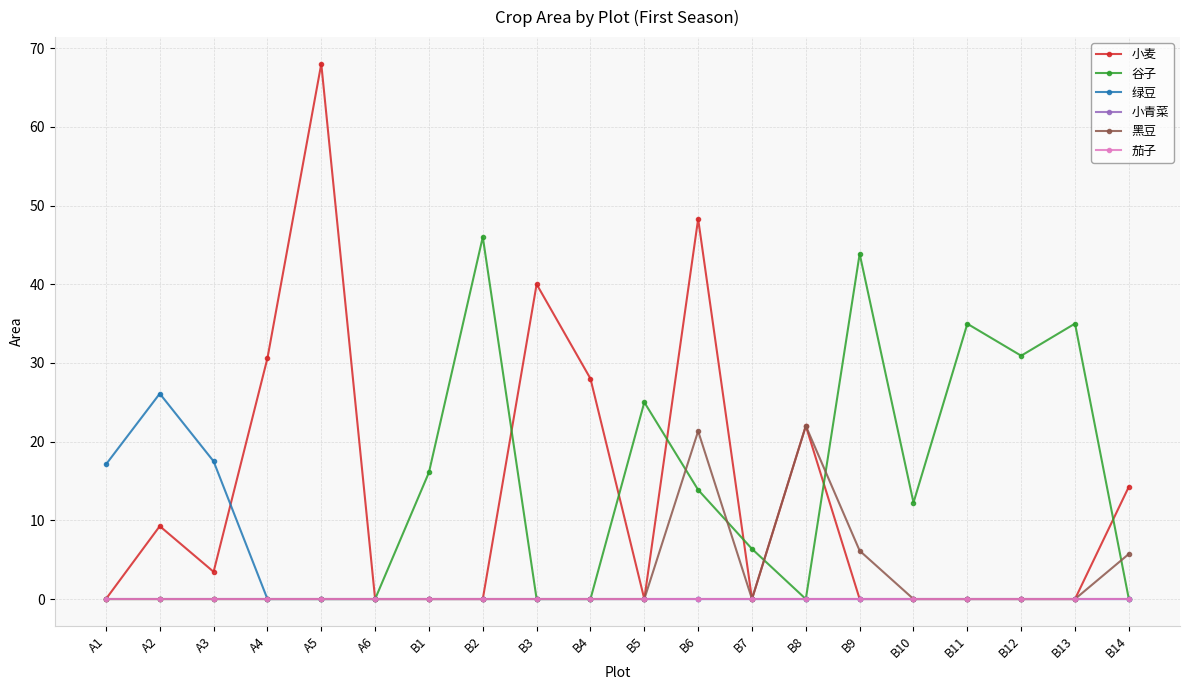

Does the chart have visible grid lines?

Yes